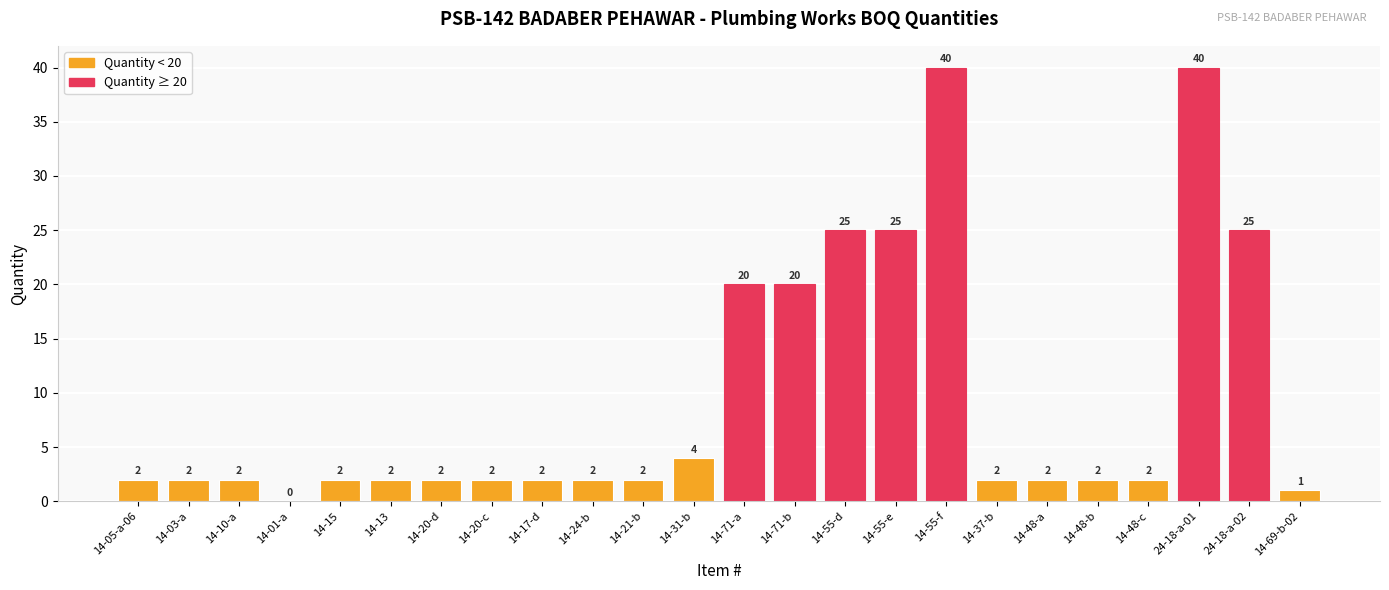

The chart shows a value of 2 at 14-10-a. True or false?

True